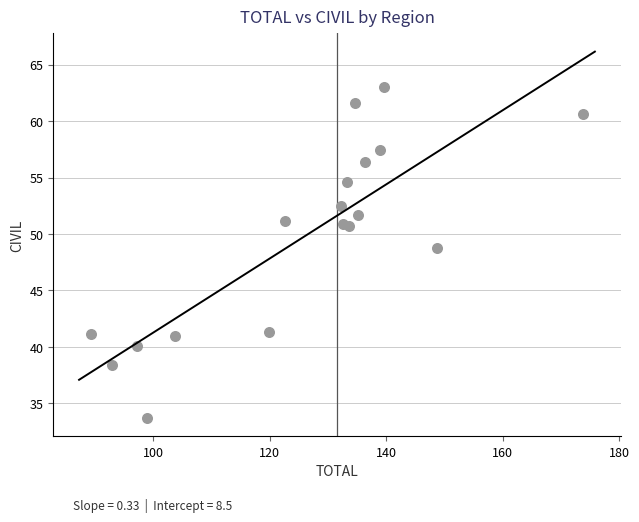

What is the range of Y values (max minus min)?

29.3